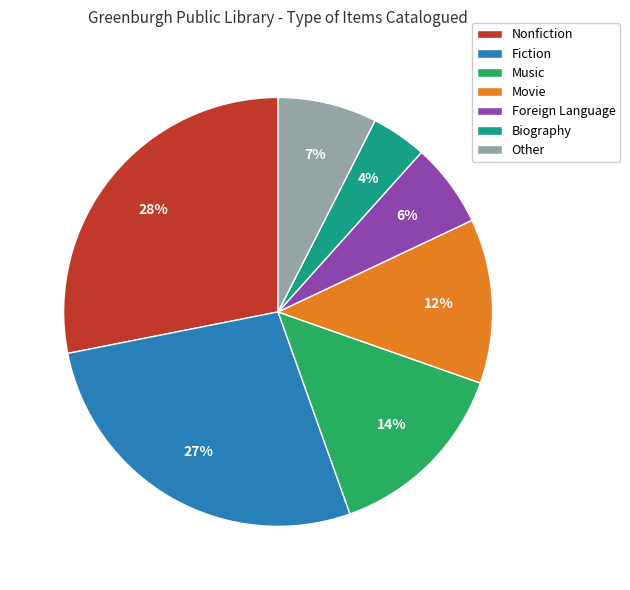

Which has a higher value, Biography or Foreign Language?

Foreign Language